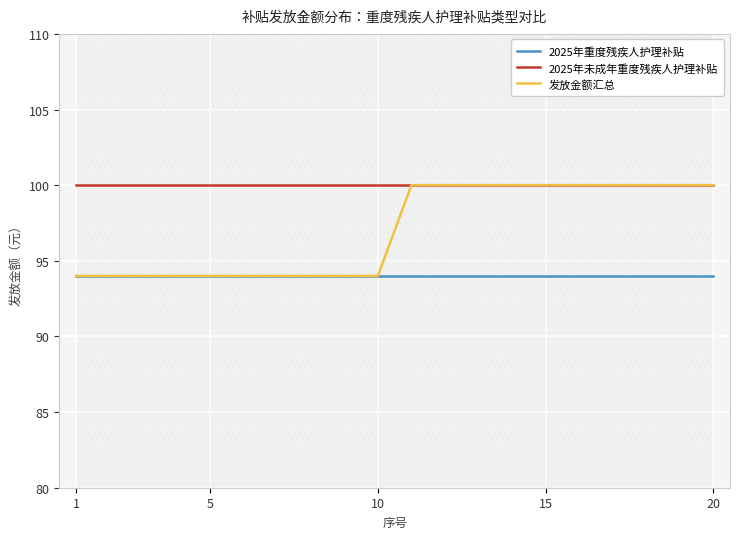

Where is 2025年未成年重度残疾人护理补贴 nearest to the value 100?

1